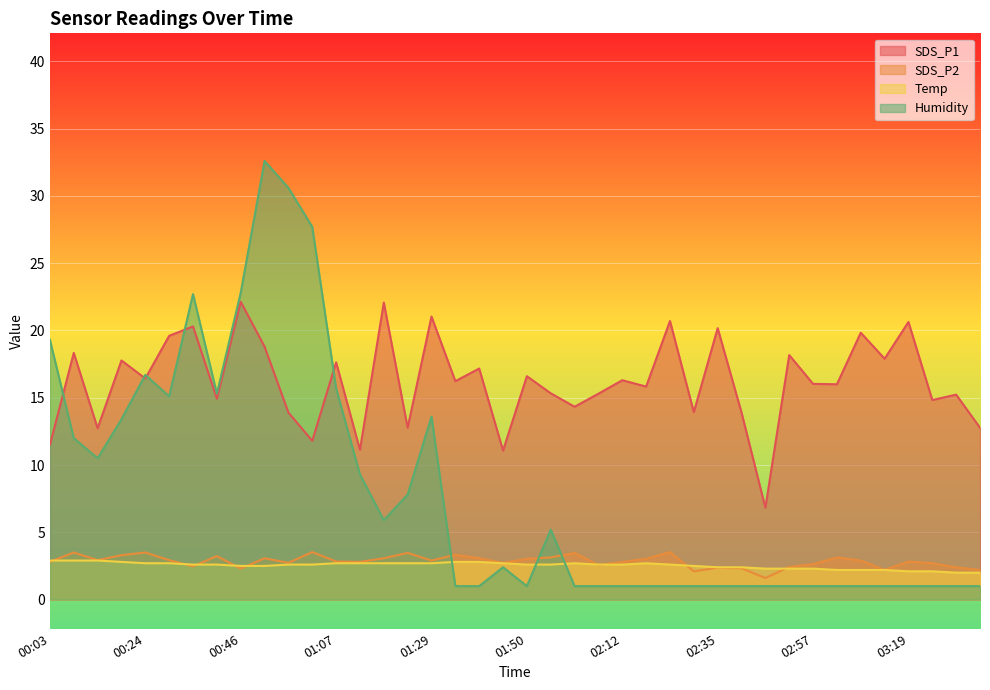

What position from the right is 01:13?

27